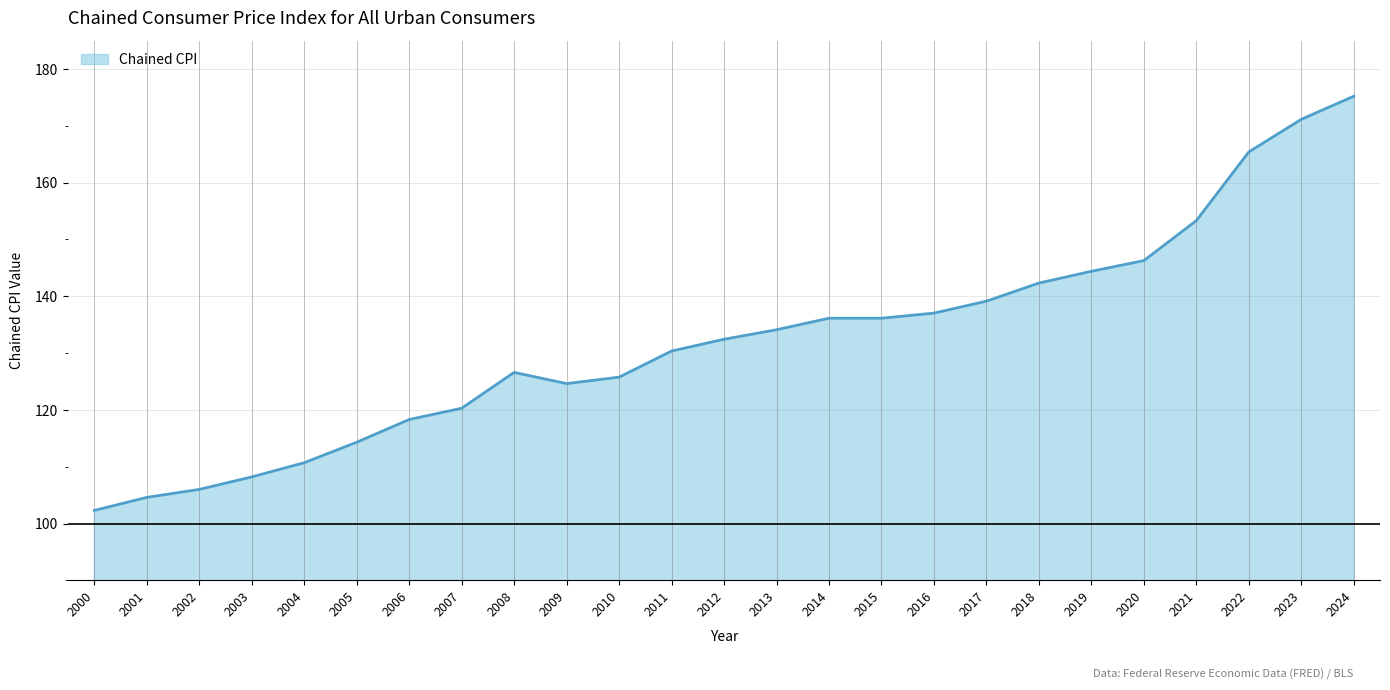

What is the change in value from 2015 to 2017?

+3.0